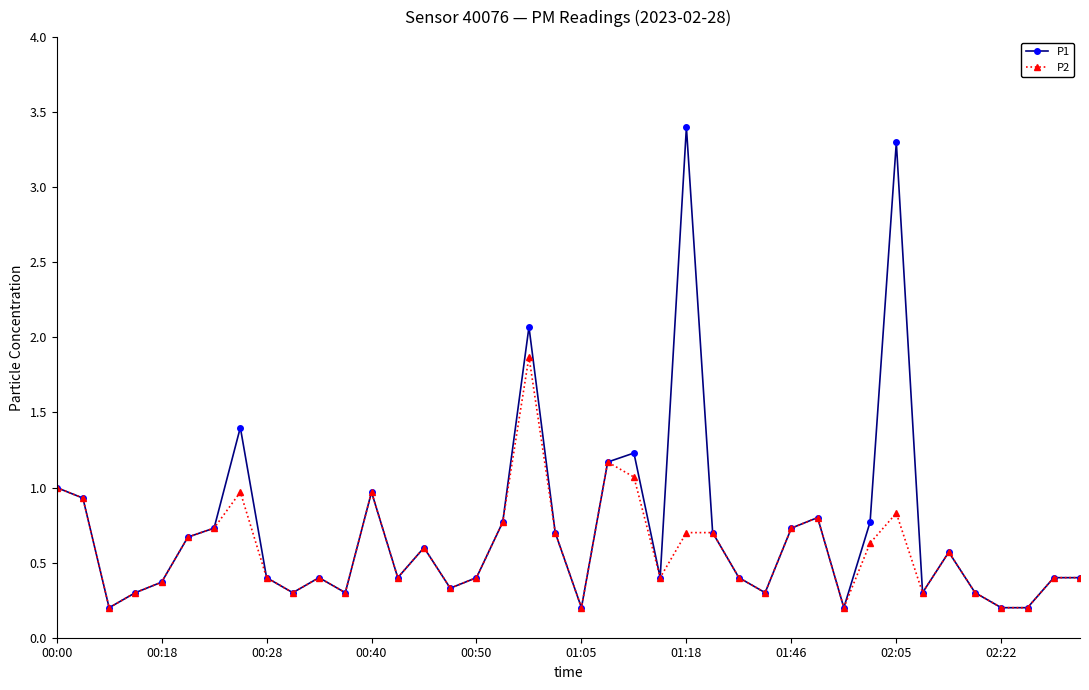

True or false: P2 has more than 1 interior local peaks.

True